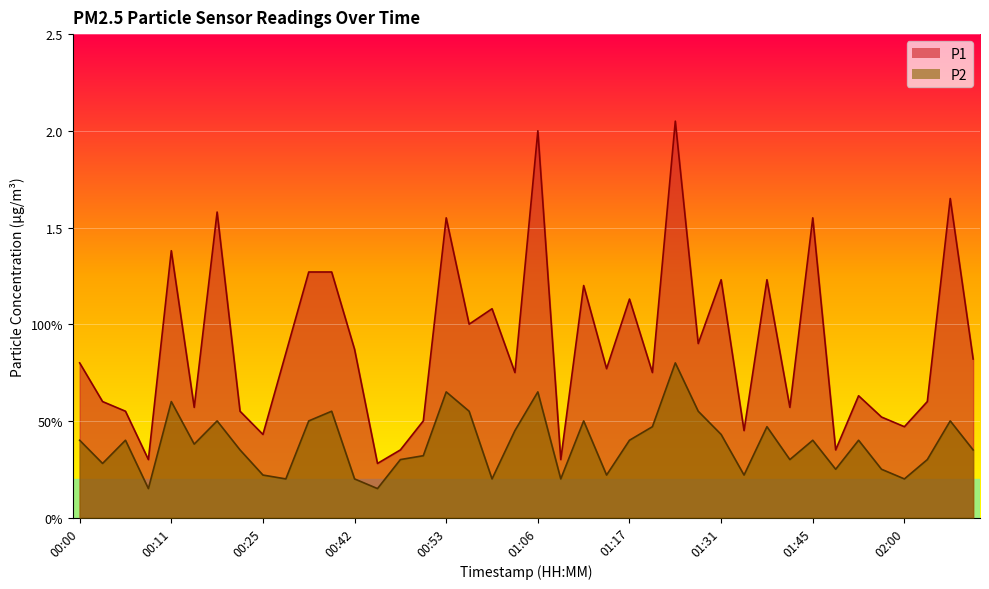

List the series in order of their peak value, highest first.

P1, P2